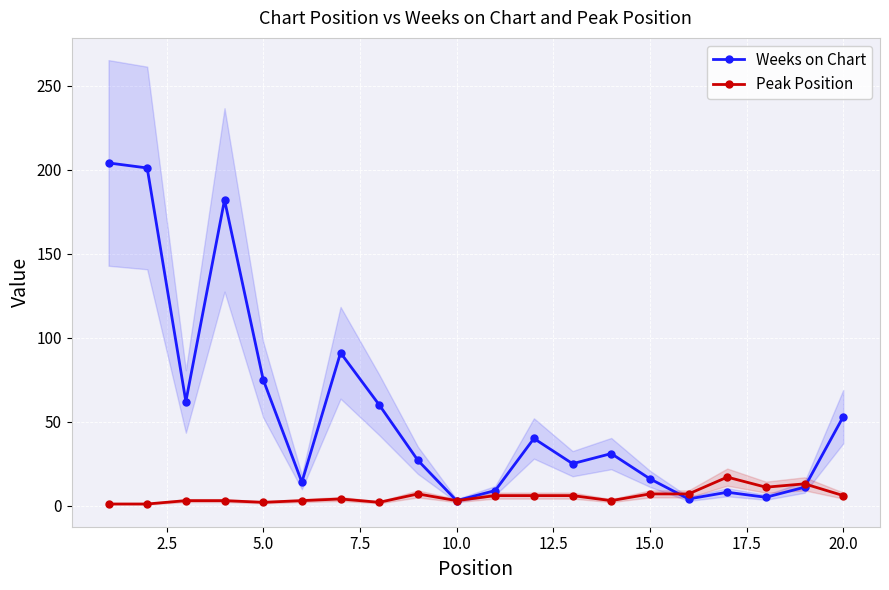

True or false: Peak Position and Weeks on Chart cross at least once.

True